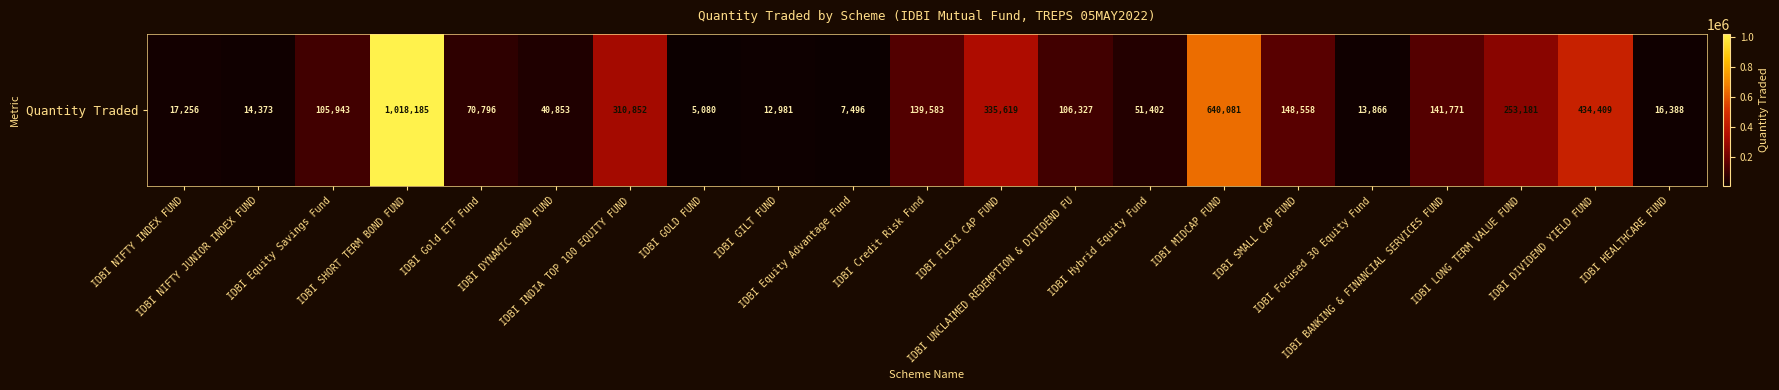

List the labels in order of value, largest first.

IDBI SHORT TERM BOND FUND, IDBI MIDCAP FUND, IDBI DIVIDEND YIELD FUND, IDBI FLEXI CAP FUND, IDBI INDIA TOP 100 EQUITY FUND, IDBI LONG TERM VALUE FUND, IDBI SMALL CAP FUND, IDBI BANKING & FINANCIAL SERVICES FUND, IDBI Credit Risk Fund, IDBI UNCLAIMED REDEMPTION & DIVIDEND FU, IDBI Equity Savings Fund, IDBI Gold ETF Fund, IDBI Hybrid Equity Fund, IDBI DYNAMIC BOND FUND, IDBI NIFTY INDEX FUND, IDBI HEALTHCARE FUND, IDBI NIFTY JUNIOR INDEX FUND, IDBI Focused 30 Equity Fund, IDBI GILT FUND, IDBI Equity Advantage Fund, IDBI GOLD FUND